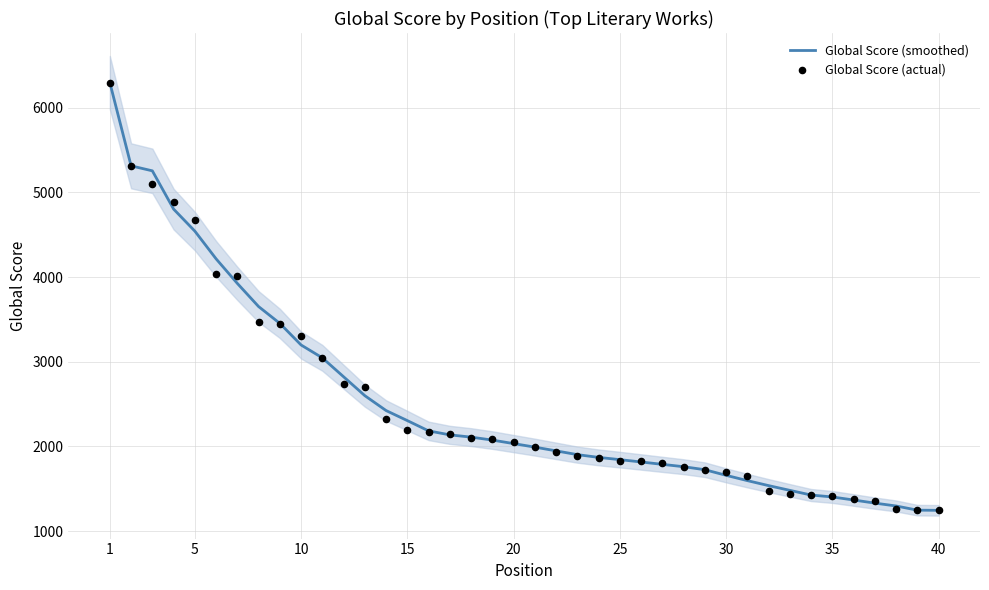

What are all the series names shown in the legend?

Global Score (smoothed), Global Score (actual)